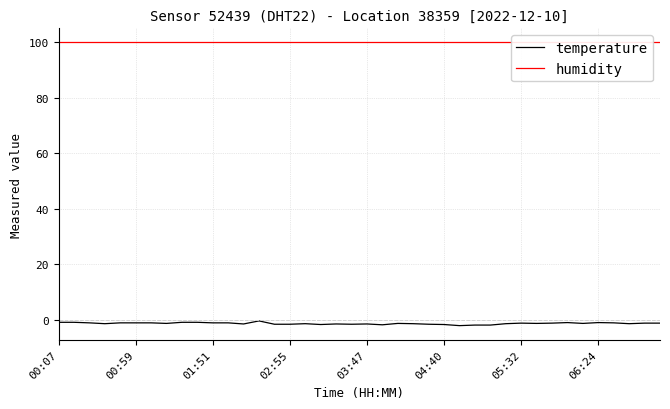

What is the average value of the temperature series?

-1.4